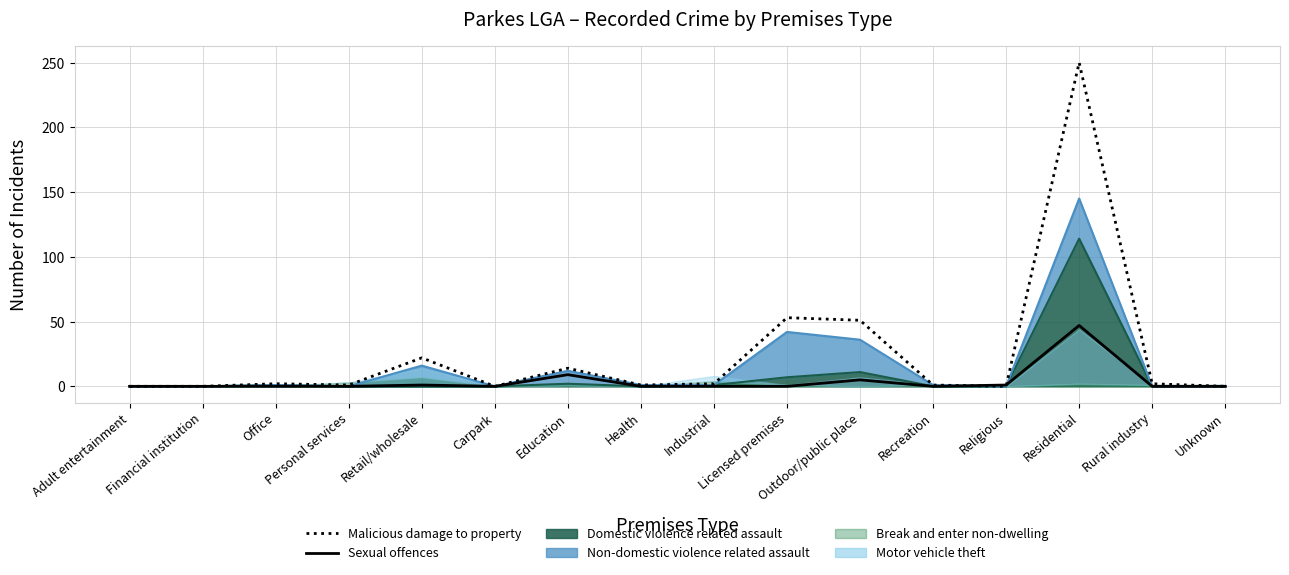

Which series changed the most between Personal services and Recreation?

Malicious damage to property